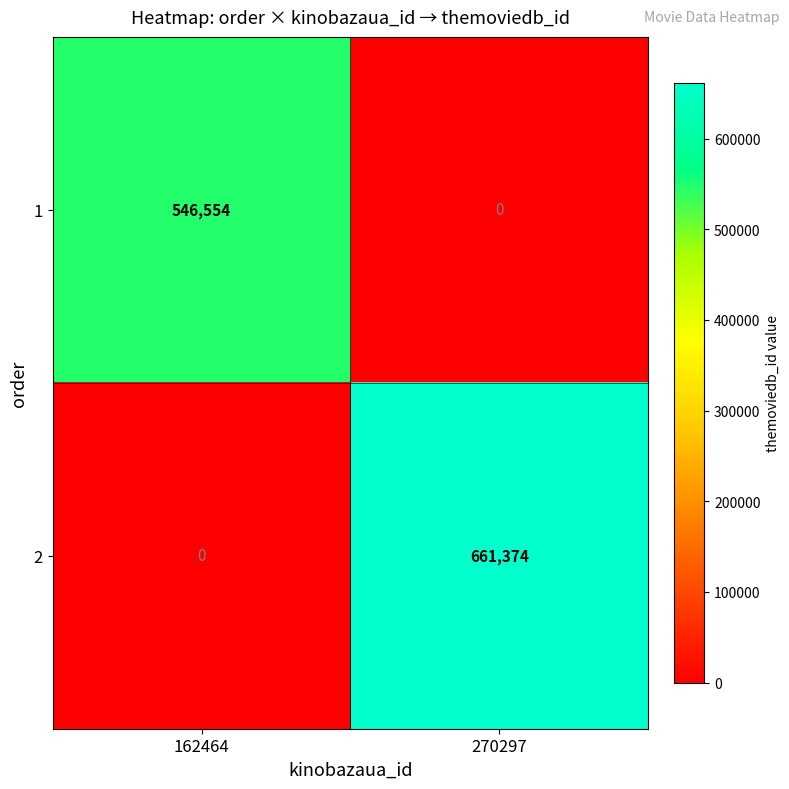

The 1 series shows 910266 at 162464. True or false?

False